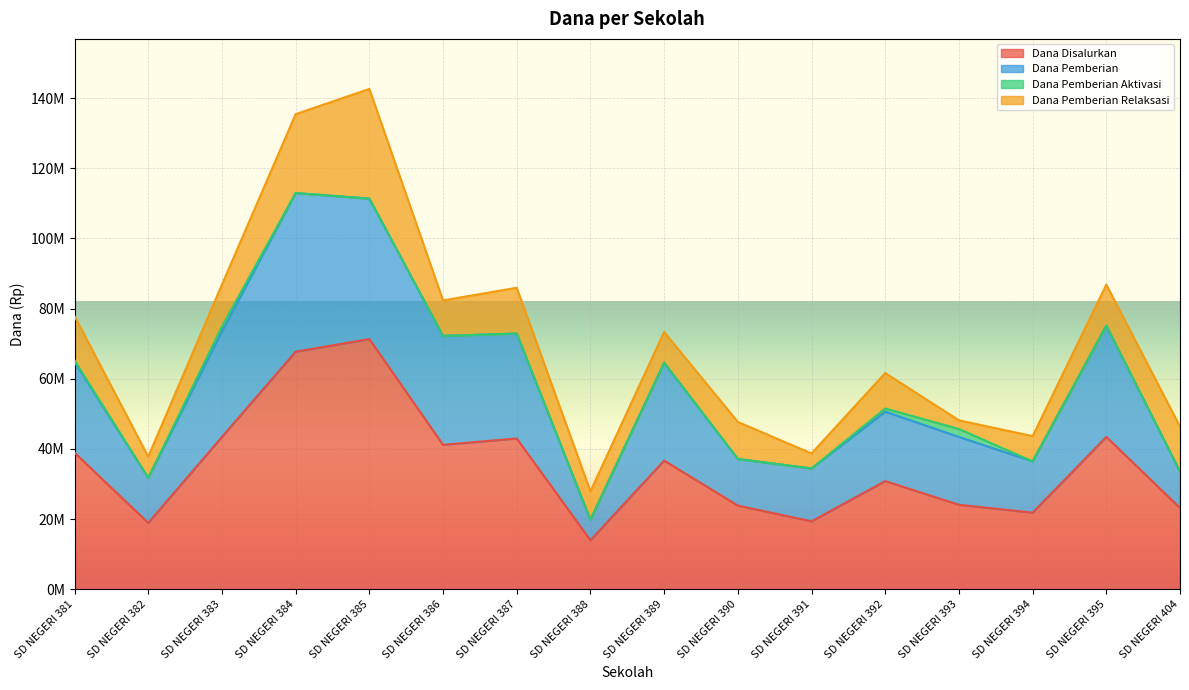

At which category does Dana Disalurkan reach its first local valley?

SD NEGERI 382